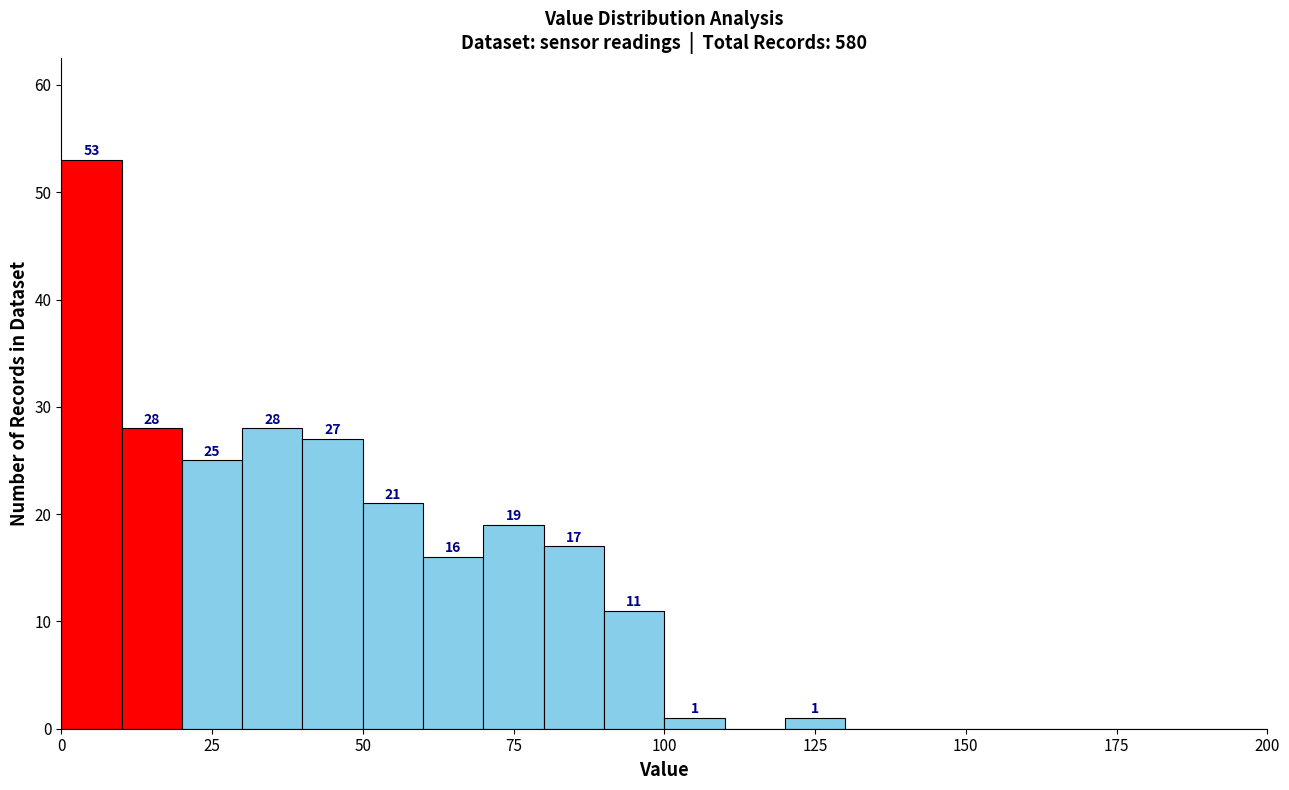

Around what value on the x-axis is the tallest bar? Give the approximate position of its centre, as read against the axis.

5